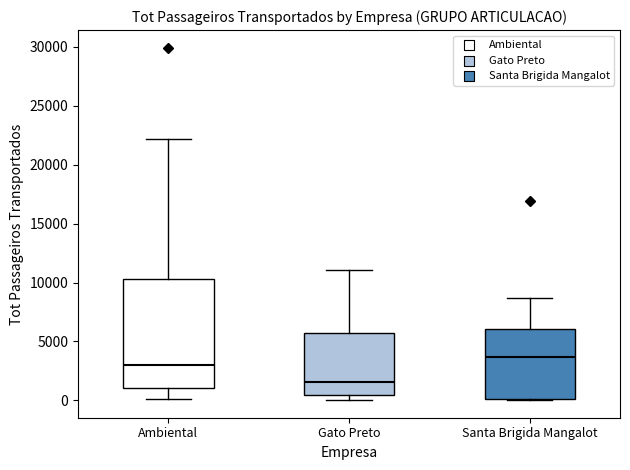

Which box's median line is the lowest?

Gato Preto